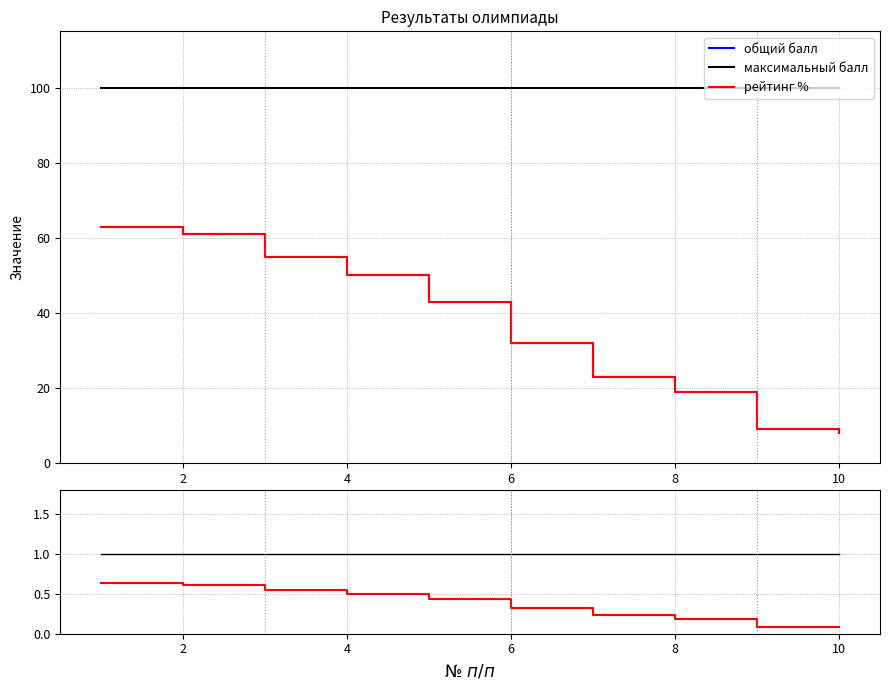

Which series has the largest range (max minus min)?

общий балл